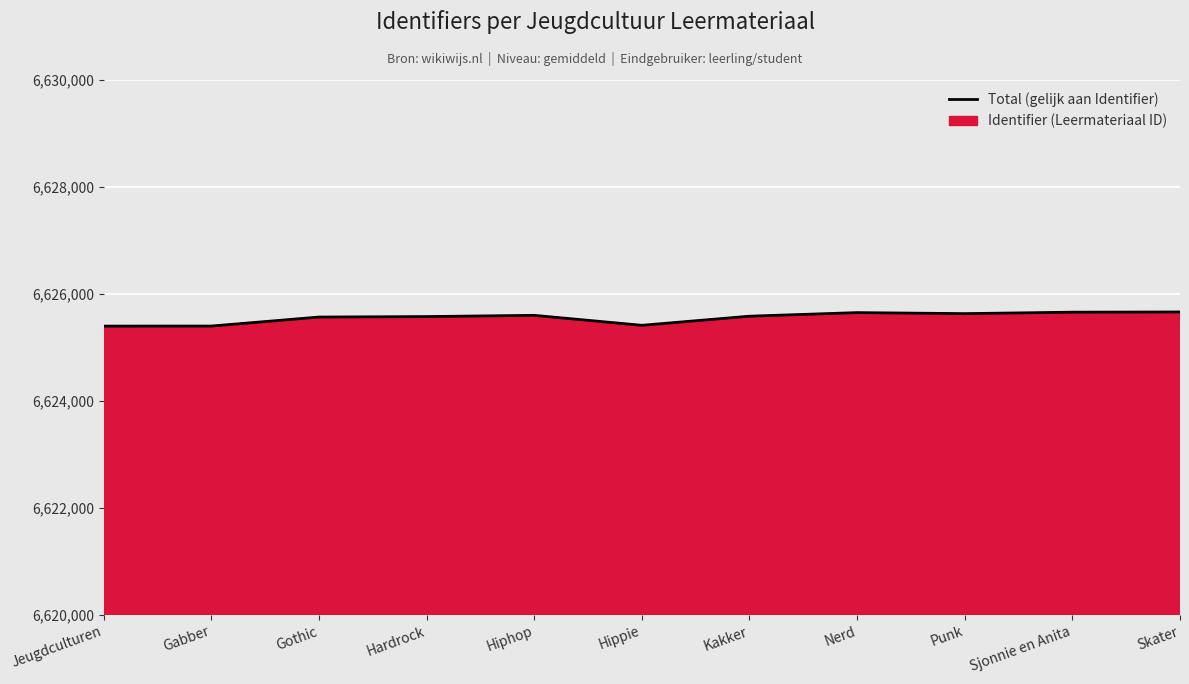

Which has a higher value, Gabber or Hardrock?

Hardrock